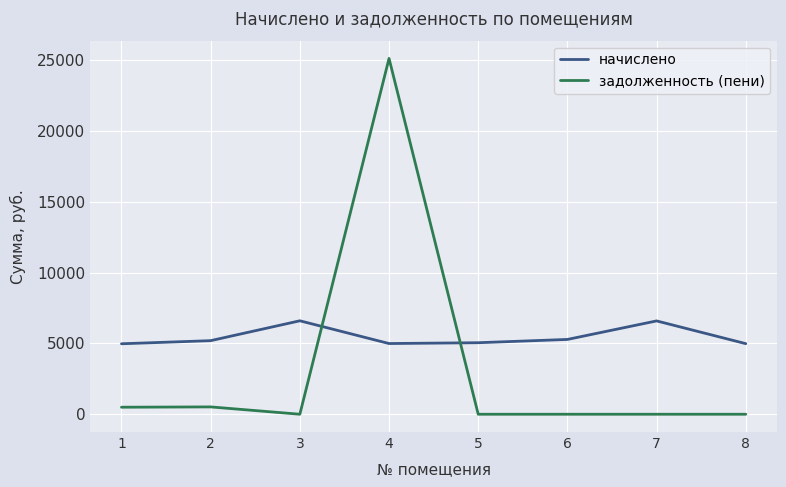

Where is the first local minimum for задолженность (пени)?

3